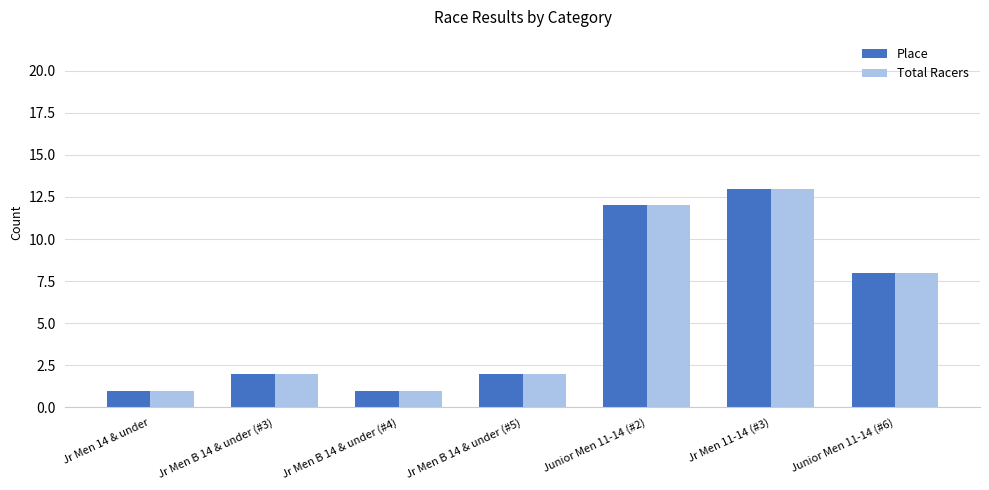

At which label is Place closest to 7?

Junior Men 11-14 (#6)